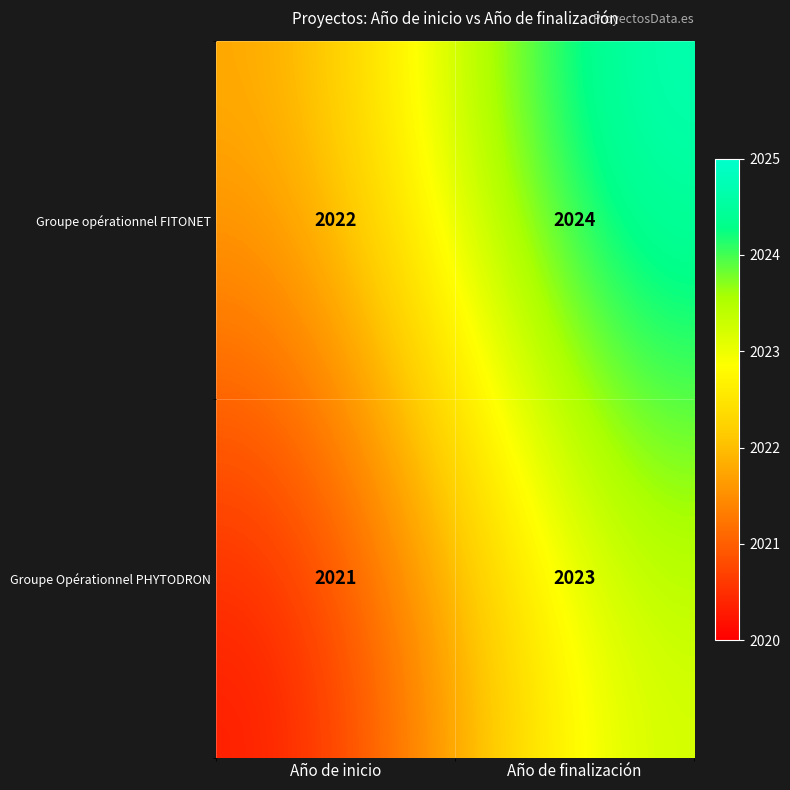

What is the sum of all Groupe opérationnel FITONET values?

4046